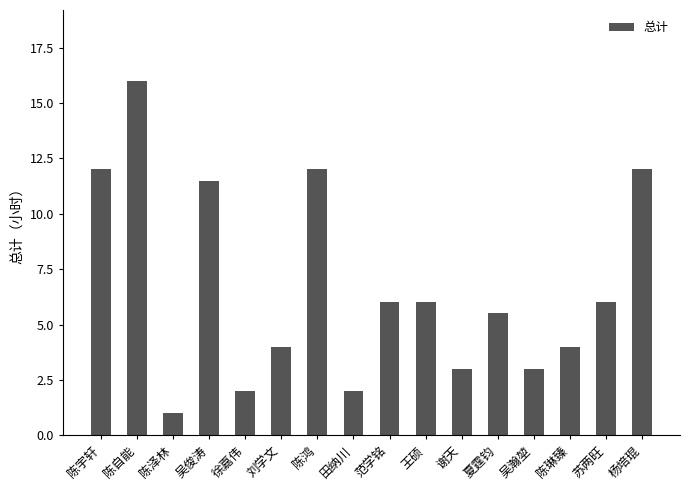

Approximately how many times larger is the value at 徐嘉伟 compared to 吴瀚堃?

0.7